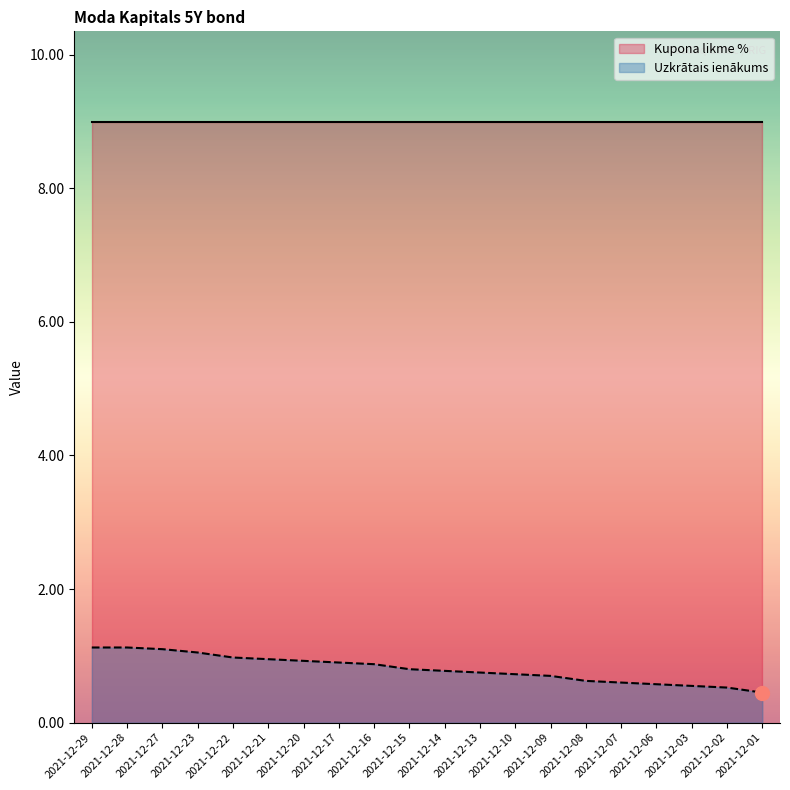

What is the difference between the maximum and minimum values?

0.7